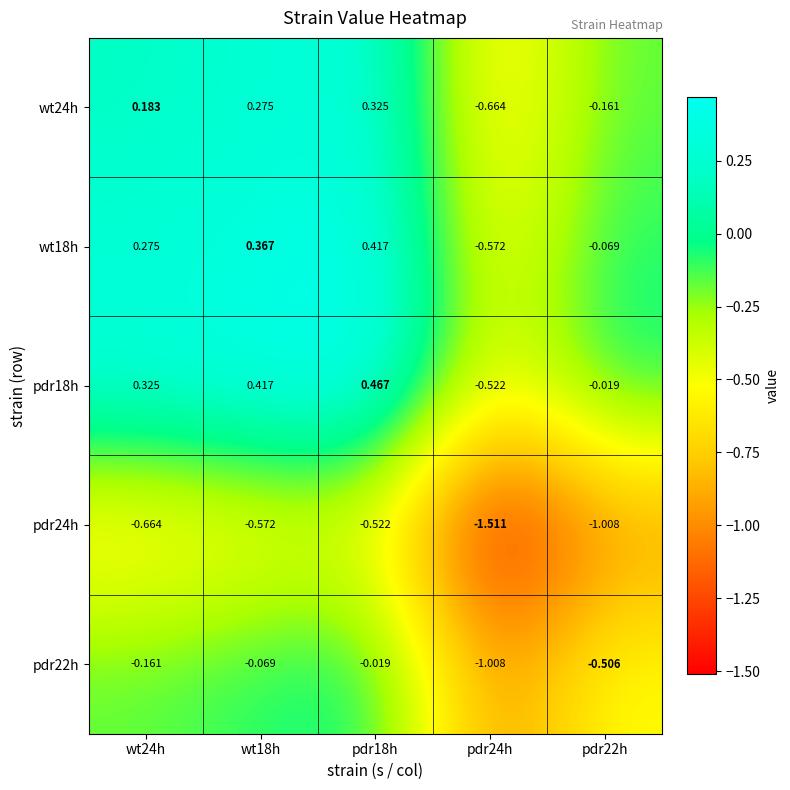

List the series in order of their peak value, highest first.

pdr18h, wt18h, wt24h, pdr22h, pdr24h